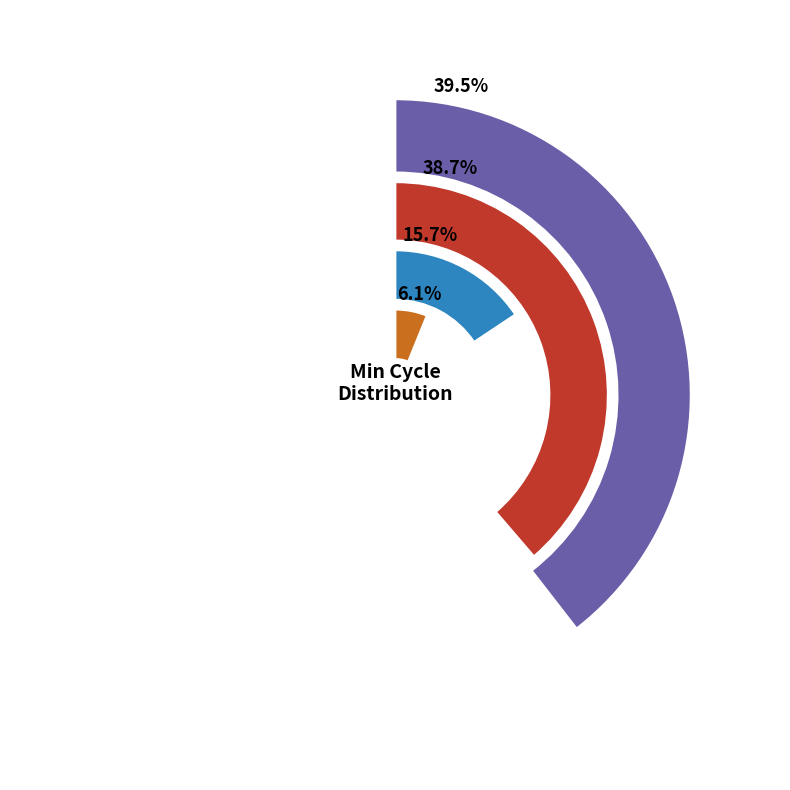

To the nearest percent, what is the combined percentage of 31 and 8?

6%